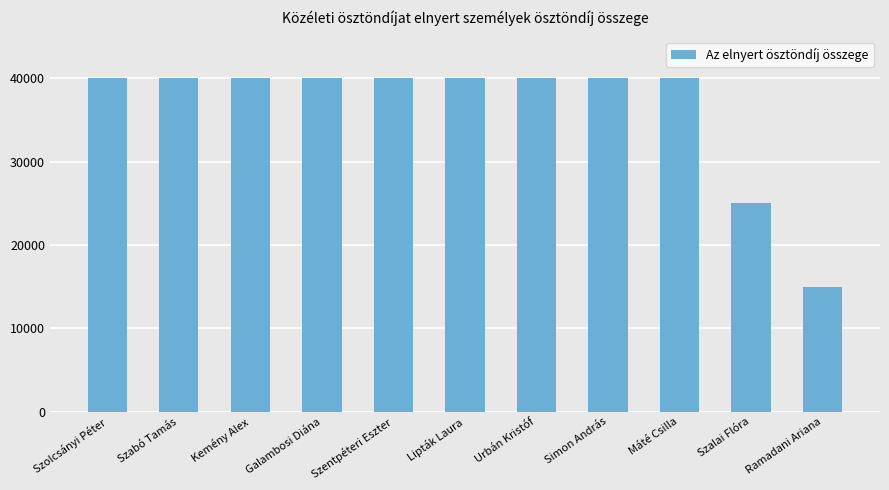

Reading left to right, transcribe all the data shown in this chart.

Szolcsányi Péter=40000	Szabó Tamás=40000	Kemény Alex=40000	Galambosi Diána=40000	Szentpéteri Eszter=40000	Lipták Laura=40000	Urbán Kristóf=40000	Simon András=40000	Máté Csilla=40000	Szalai Flóra=25000	Ramadani Ariana=15000